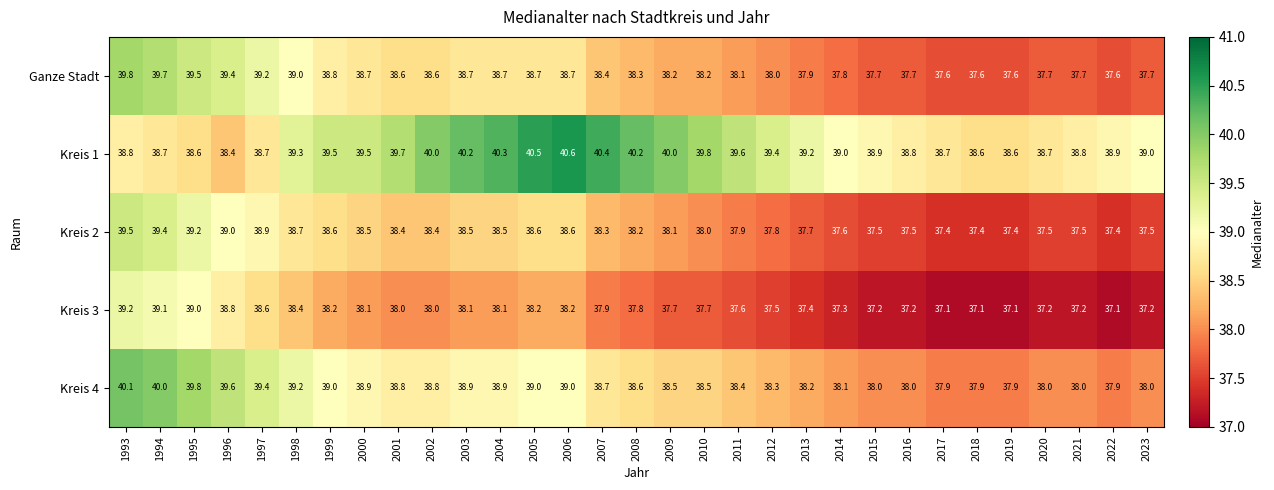

At 2022, list the series in order from largest to smallest.

Kreis 1, Kreis 4, Ganze Stadt, Kreis 2, Kreis 3